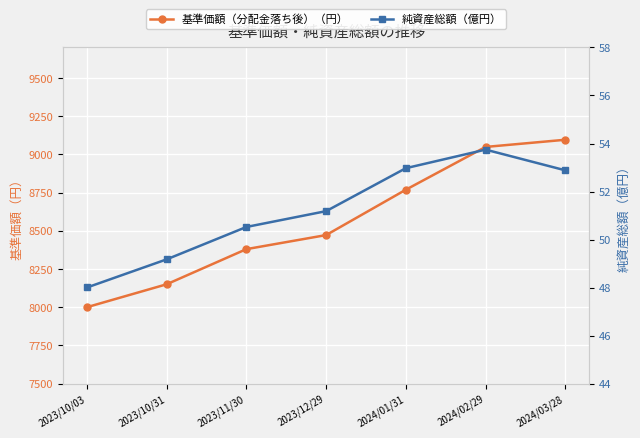

What is the maximum value for 基準価額（分配金落ち後）（円）?

9096.0